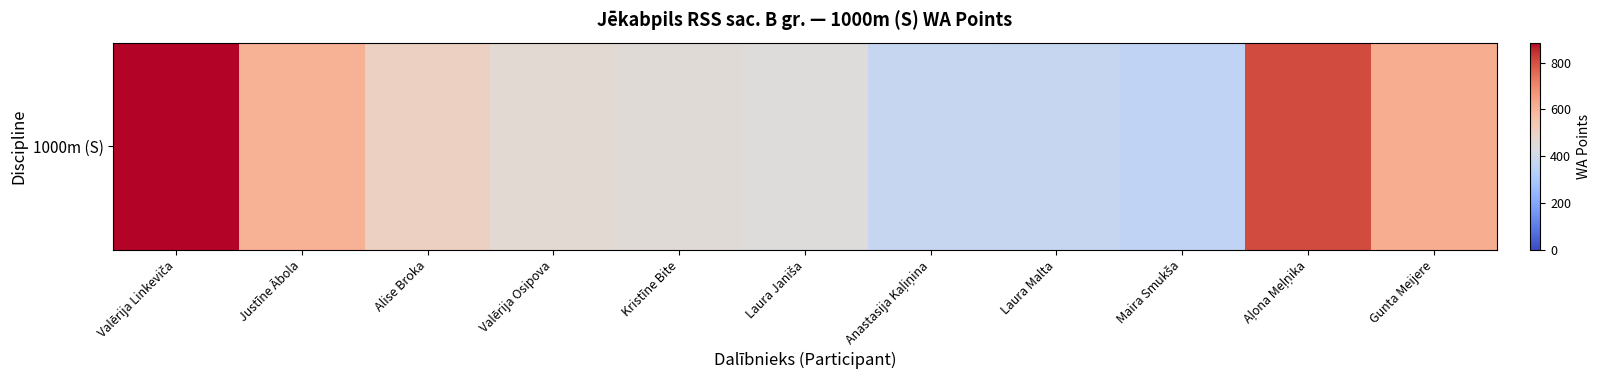

Approximately how many times larger is the value at Aļona Meļņika compared to Maira Smukša?

2.3